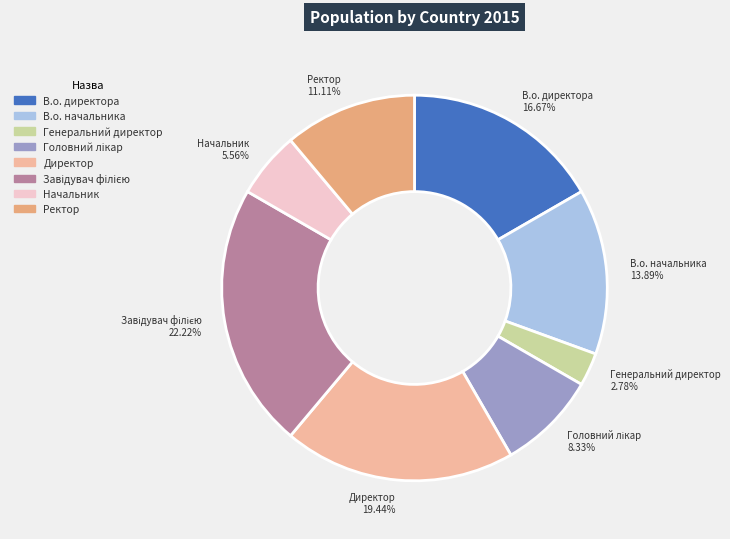

What percentage is NOT represented by В.о. начальника?

86.1%